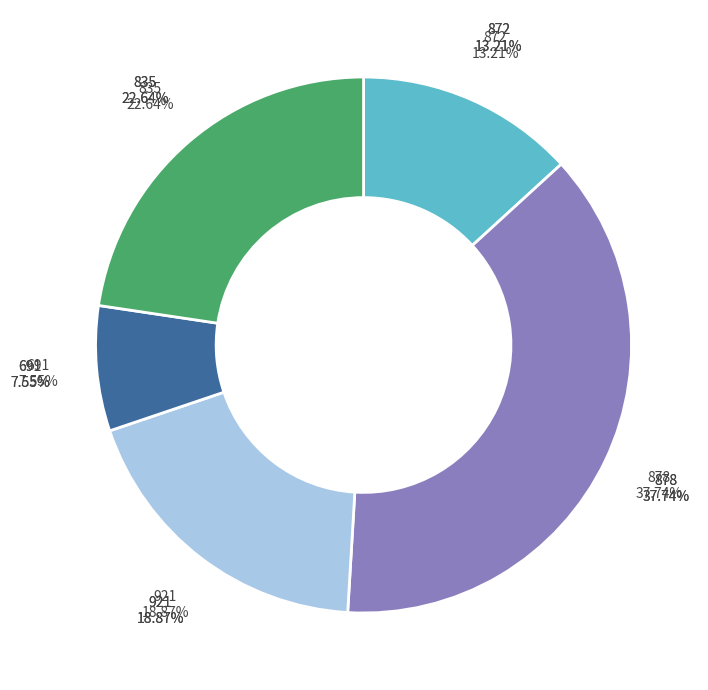

Is there any slice that represents more than half of the pie?

No